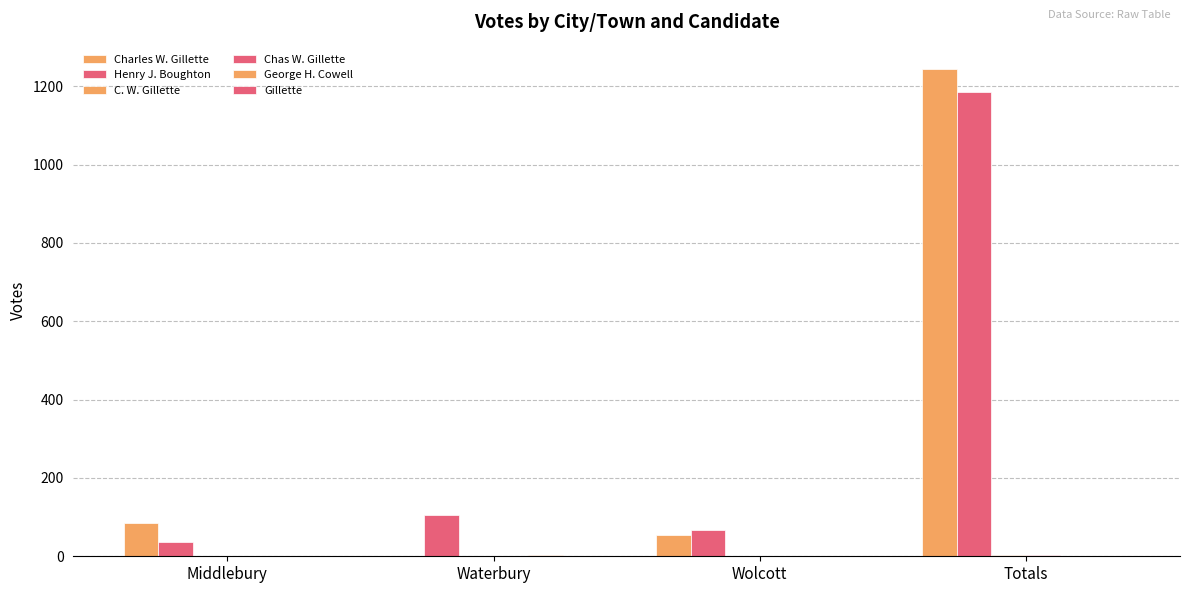

What is the maximum value for Chas W. Gillette?

2